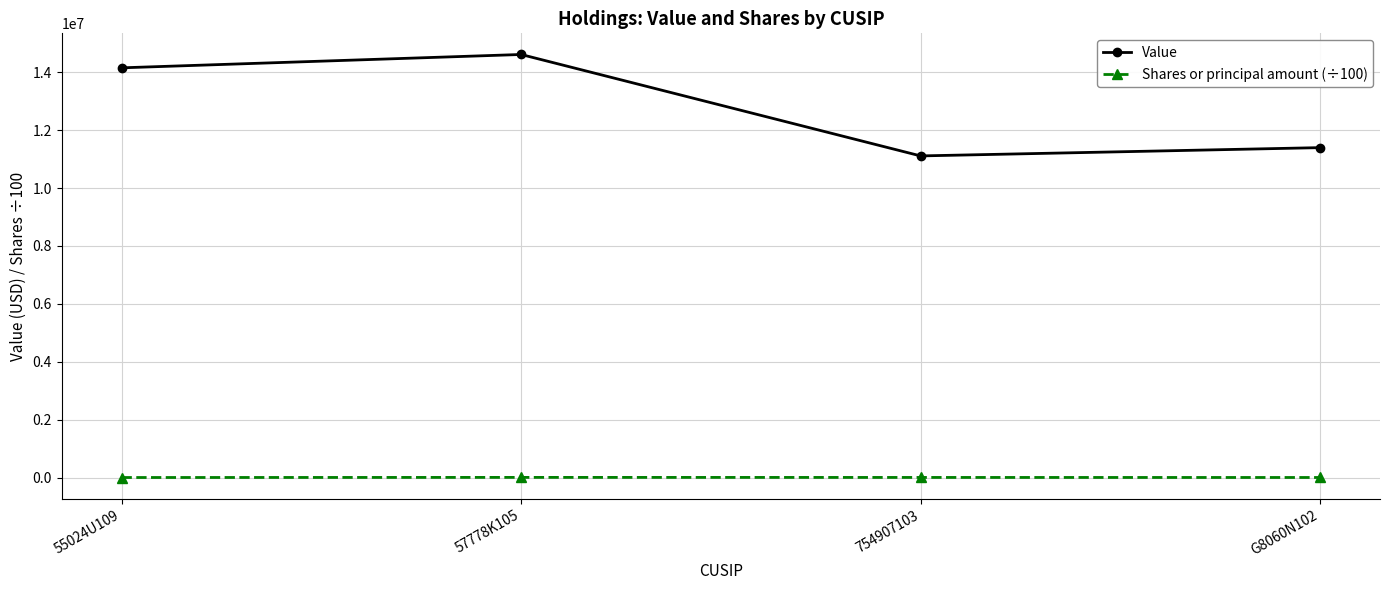

True or false: Shares or principal amount (÷100) and Value cross at least once.

False